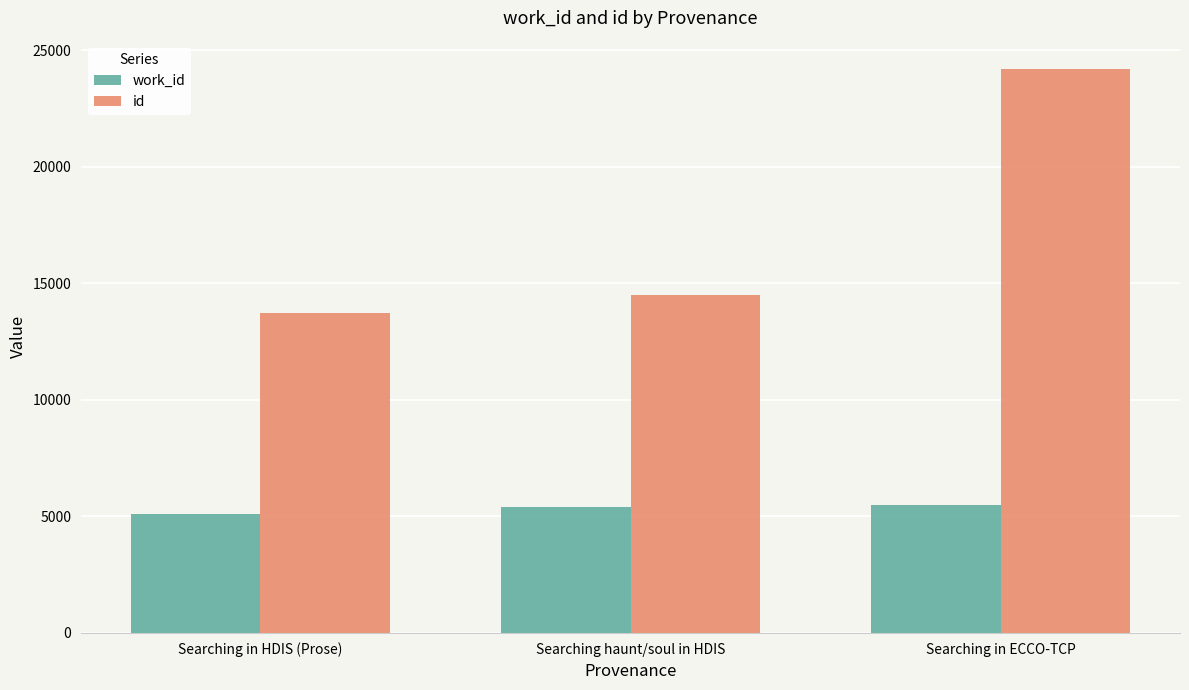

What is the approximate value of id at Searching in ECCO-TCP, to the nearest 50?

24200